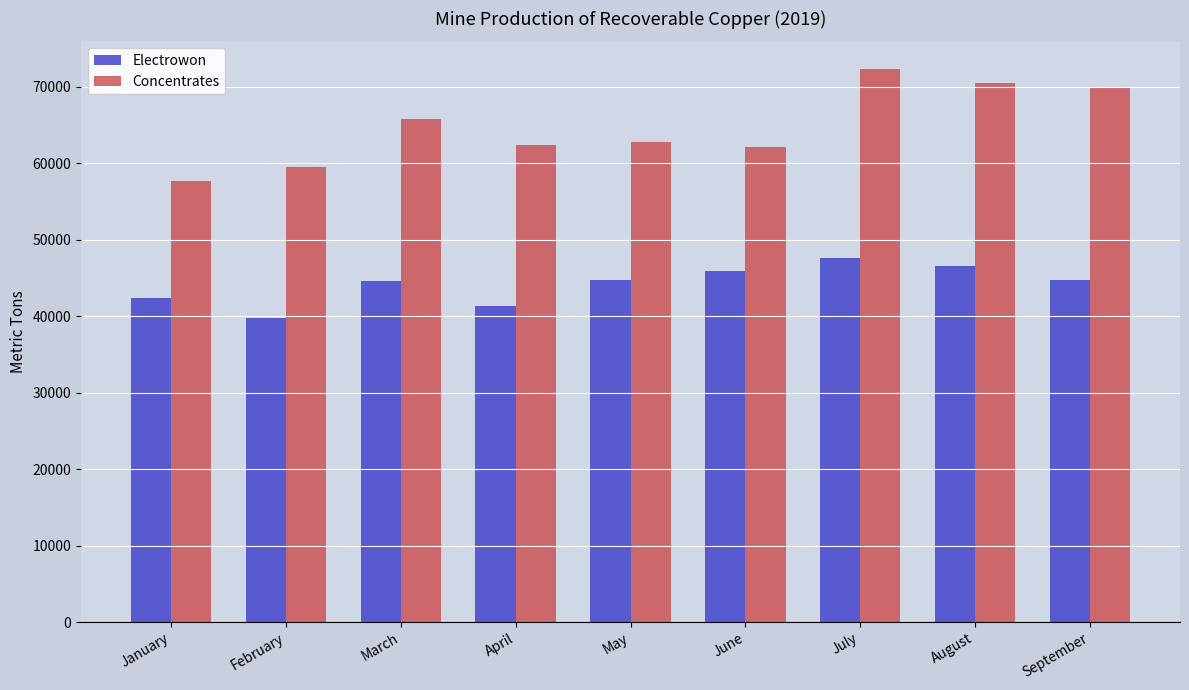

What value does the Concentrates series have at April?

62300